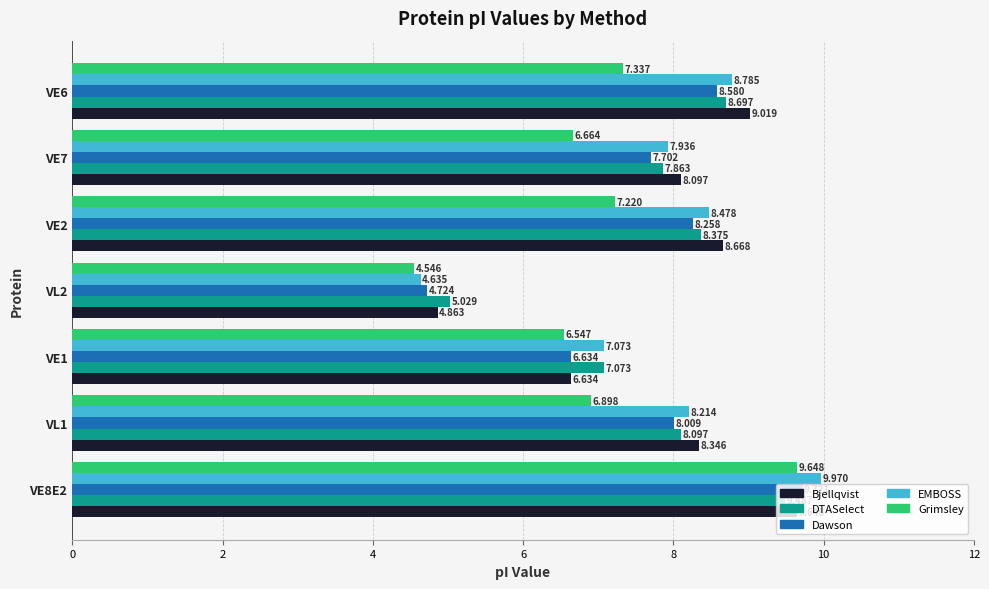

What is the average value of the Bjellqvist series?

7.9